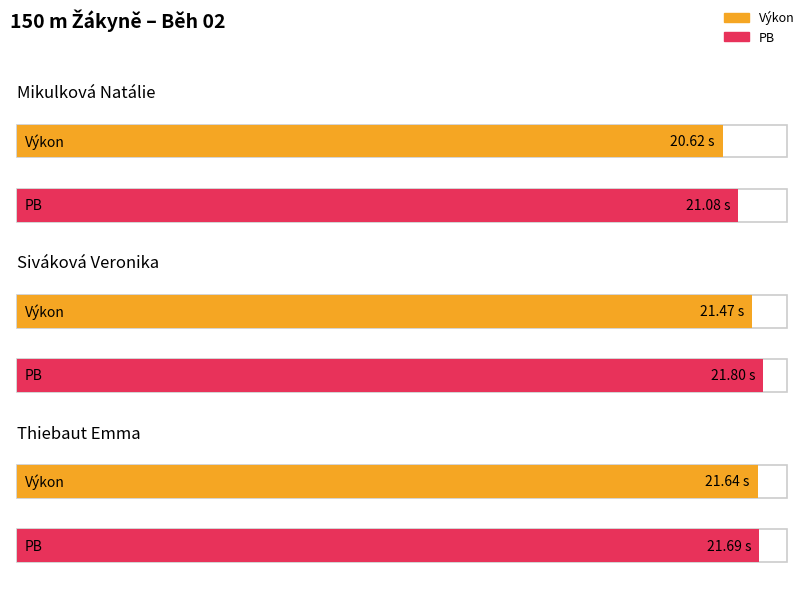

What is the total value across all series at Thiebaut Emma?

43.3